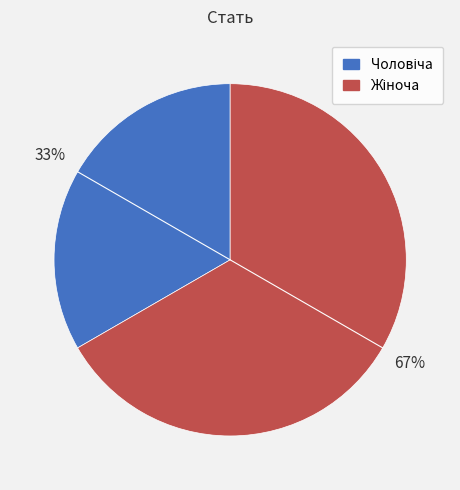

Does any single category account for the majority?

Yes